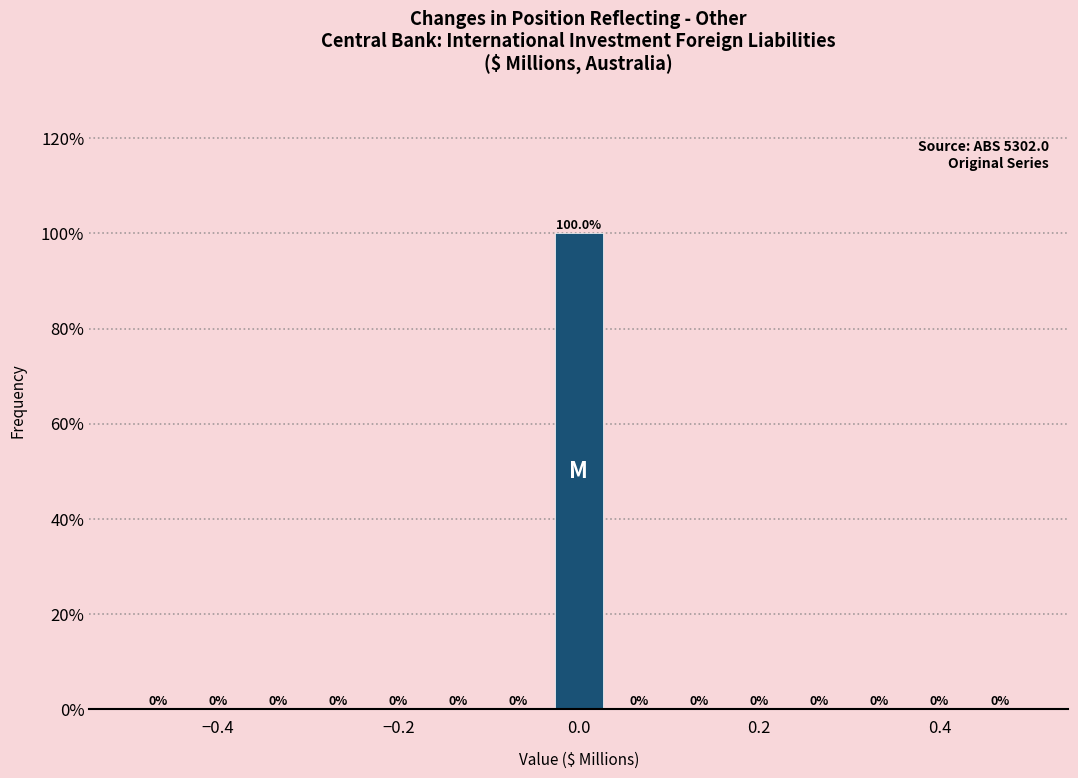

Read against the x-axis, roughly where is the centre of the tallest bar?

0.00